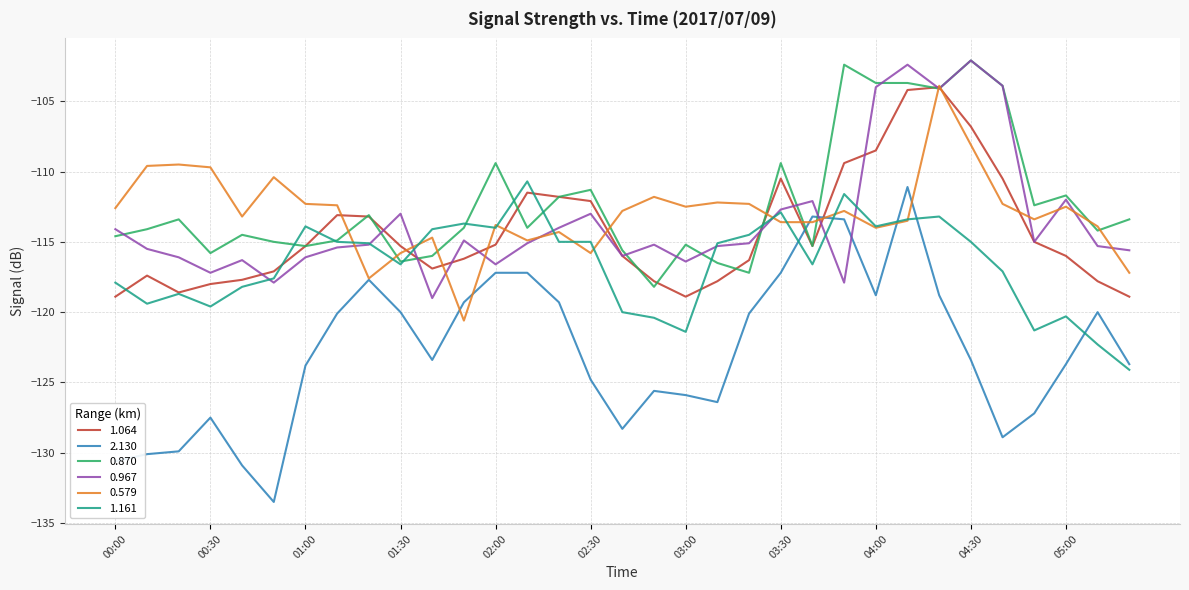

What is the minimum value shown in the chart?

-133.5